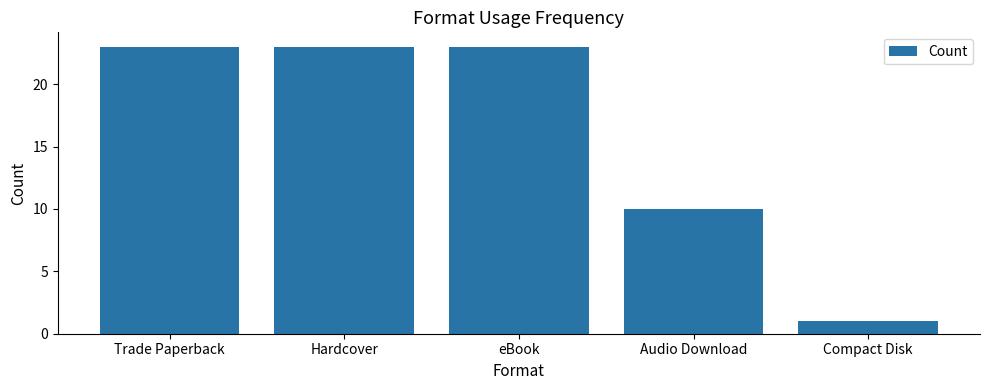

What is the label of the 2nd bar from the right?

Audio Download